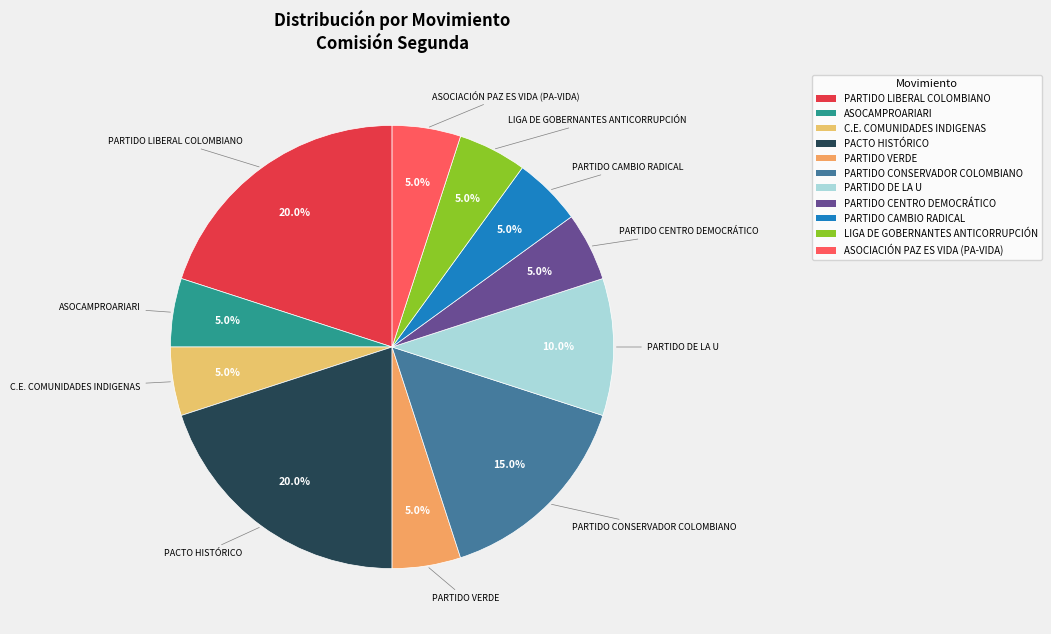

Which has a higher value, PACTO HISTÓRICO or ASOCAMPROARIARI?

PACTO HISTÓRICO